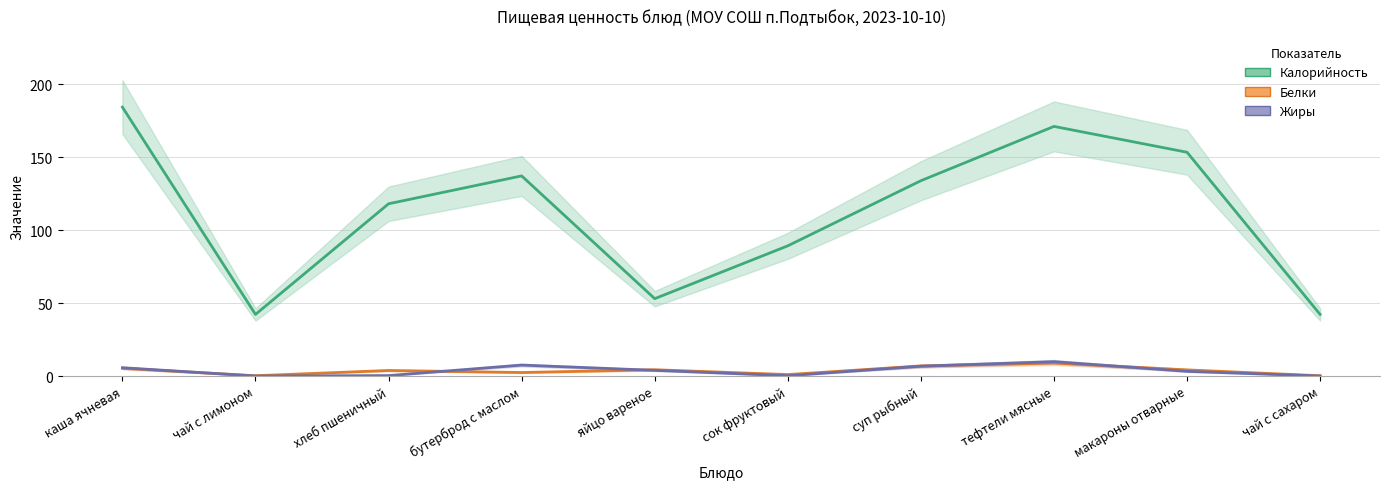

How many lines are shown in the chart?

3